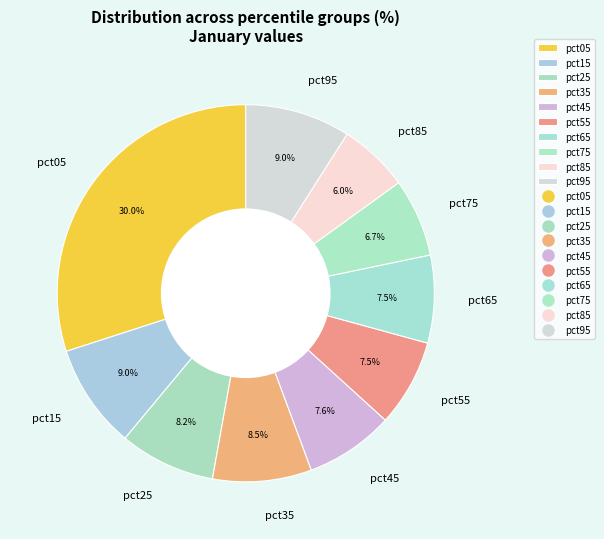

Which slice is the largest?

pct05